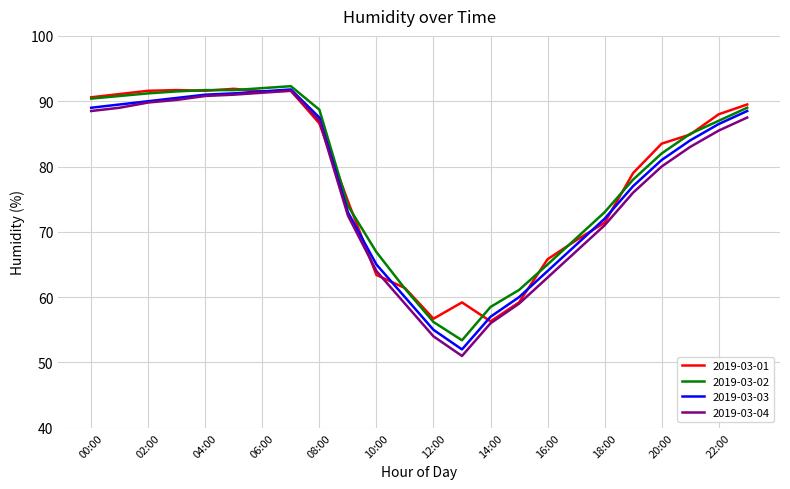

Which series has the widest spread of values?

2019-03-04